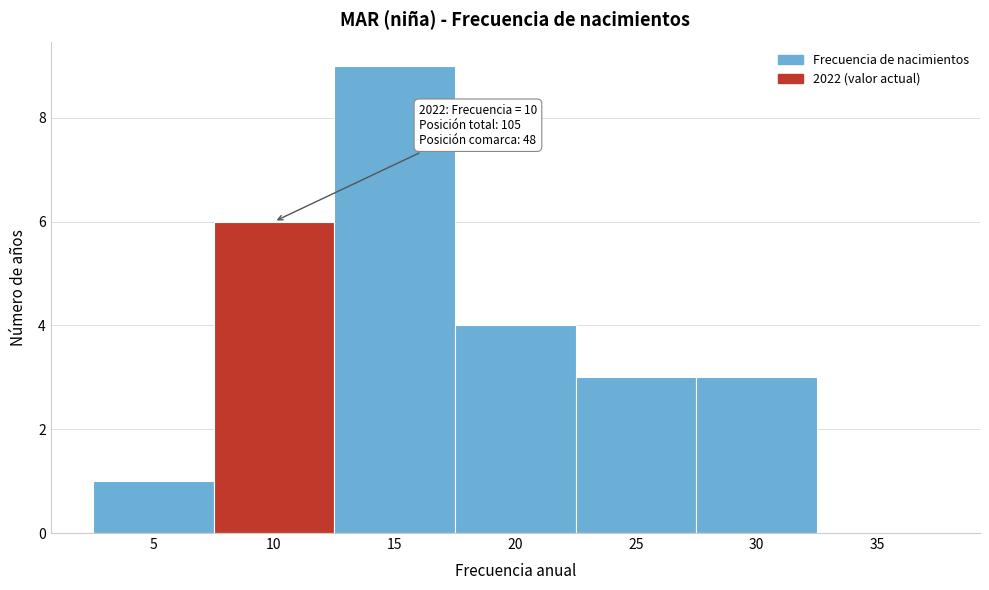

Reading left to right, what are all the values shown in this chart?

5=1	10=6	15=9	20=4	25=3	30=3	35=0